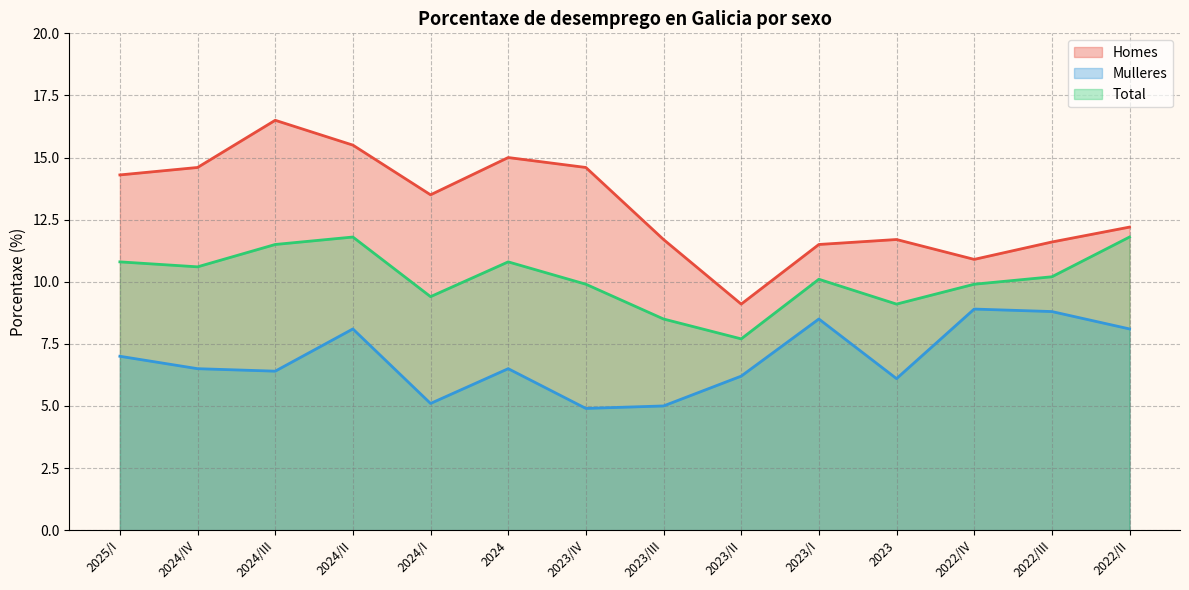

What is the difference between the Homes values at 2023 and 2024/II?

3.8